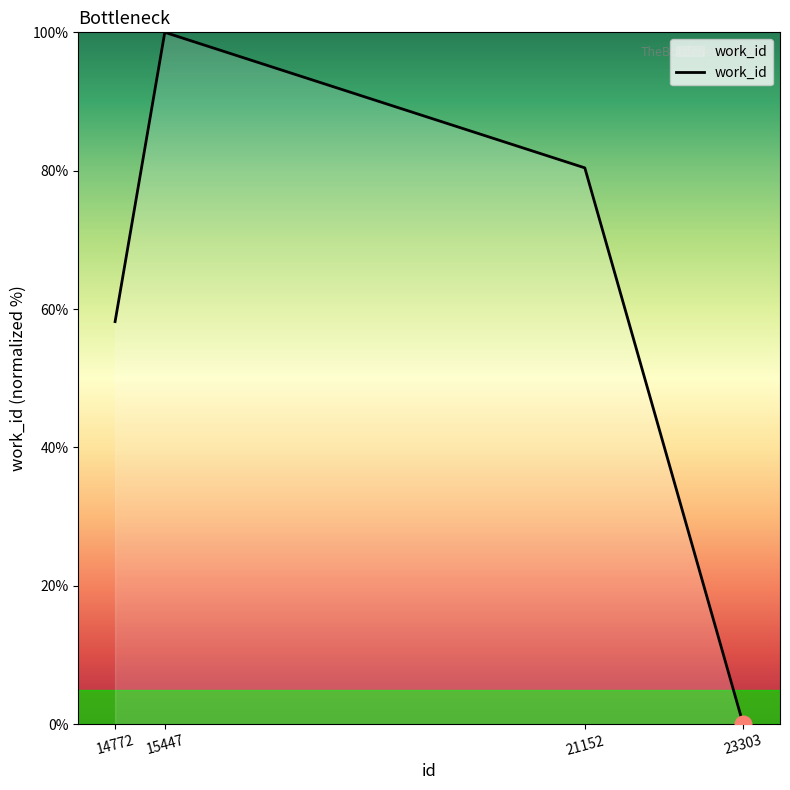

True or false: the data shows 23.1 at 14772.

False